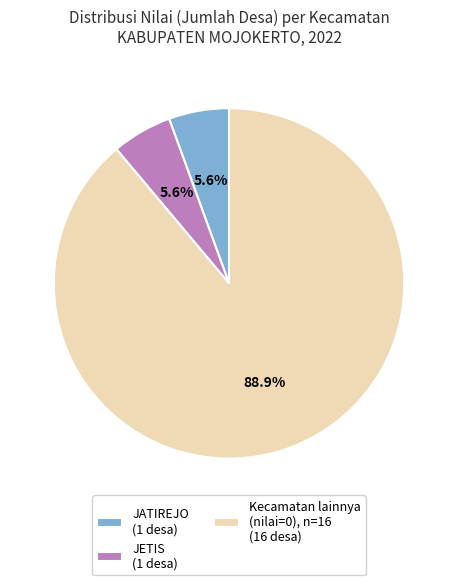

To the nearest percent, what is the average slice percentage?

33%